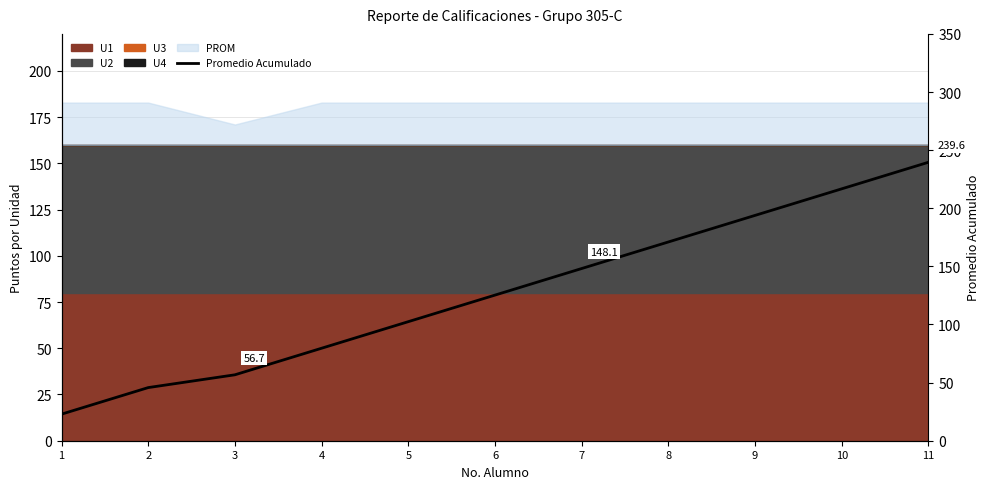

The chart shows a value of 79.6 at 4. True or false?

True